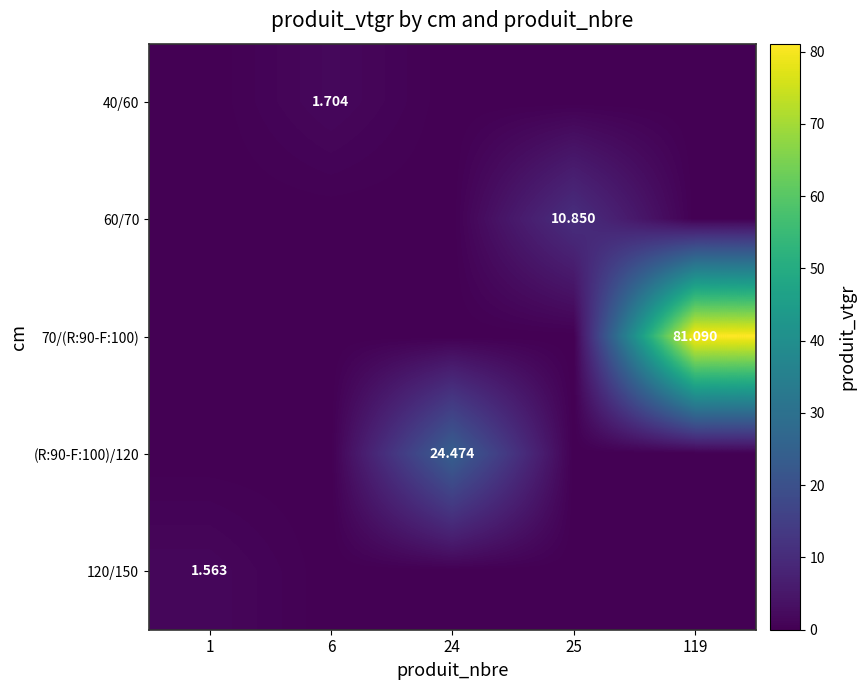

How many positive values does the 60/70 series have?

1